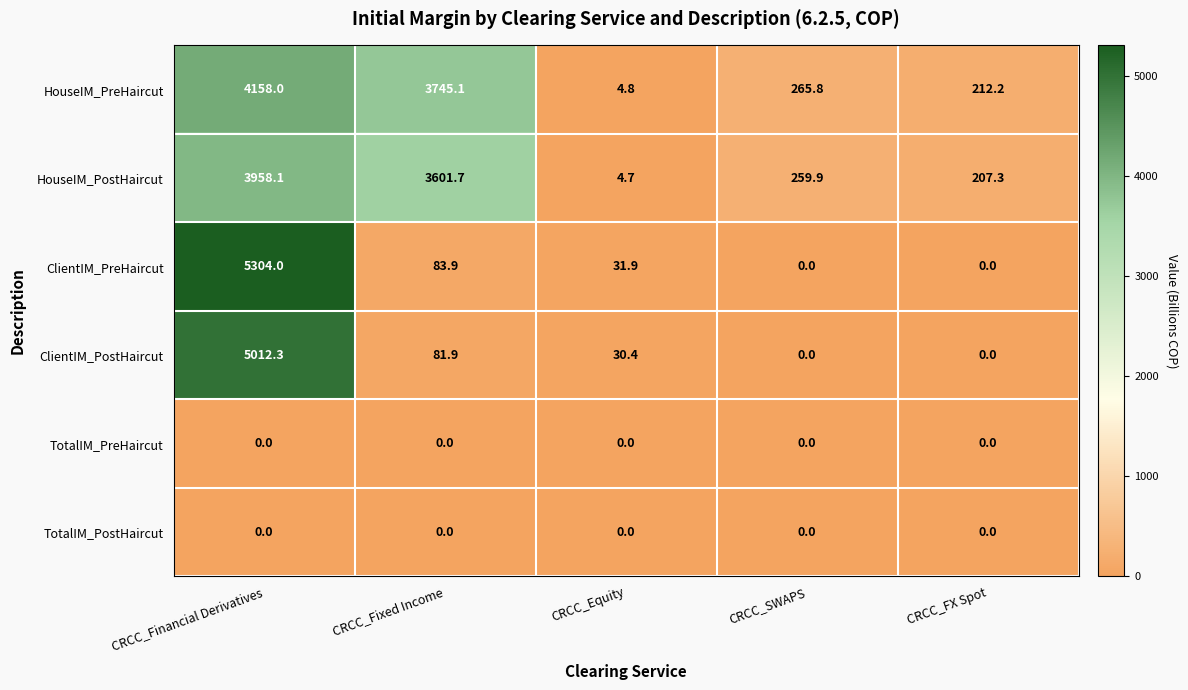

What is the average value of the ClientIM_PostHaircut series?

1024.9